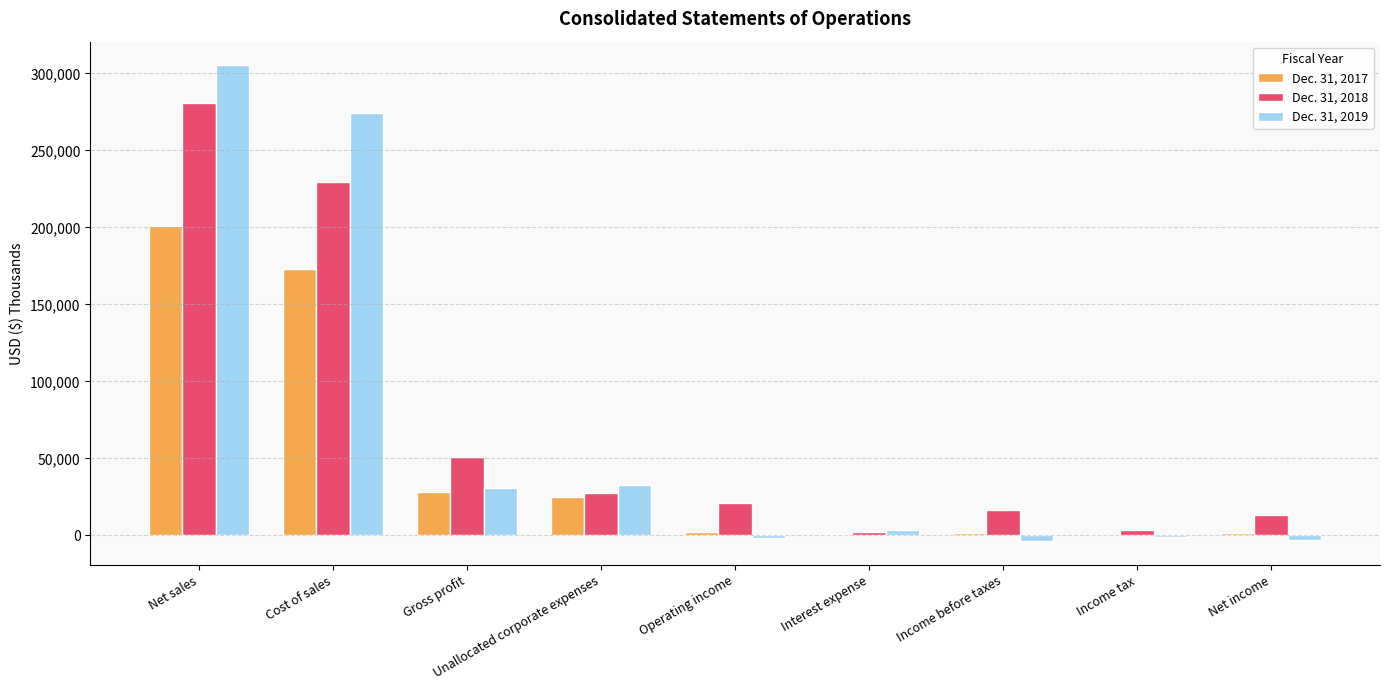

Which series has the widest spread of values?

Dec. 31, 2019